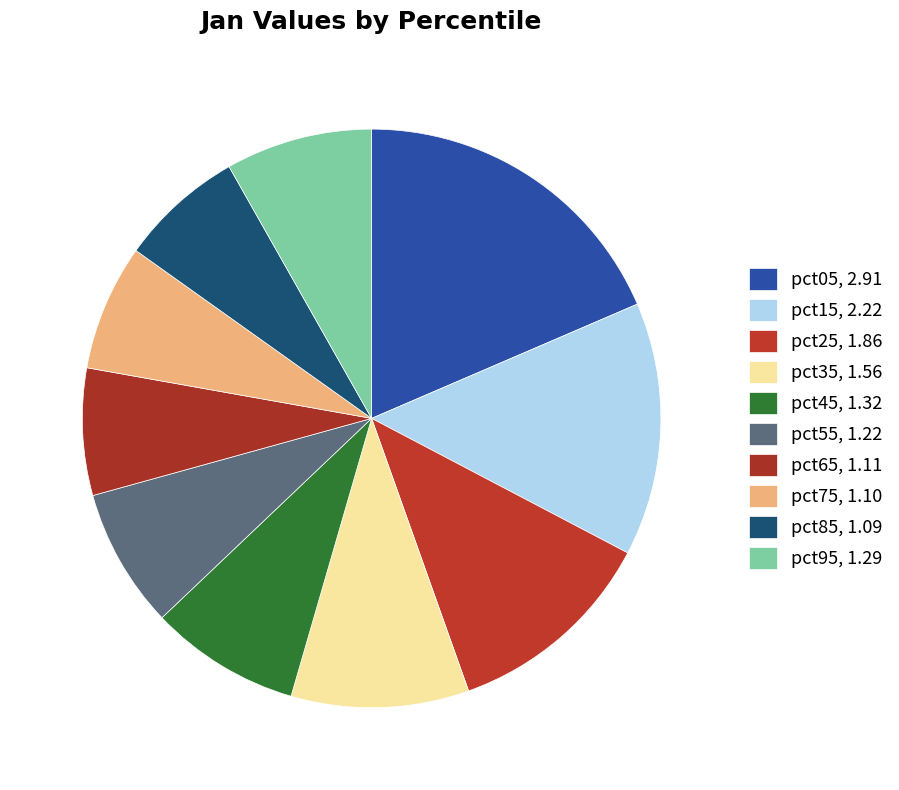

What is the ratio of the value at pct05 to the value at pct55?

2.4